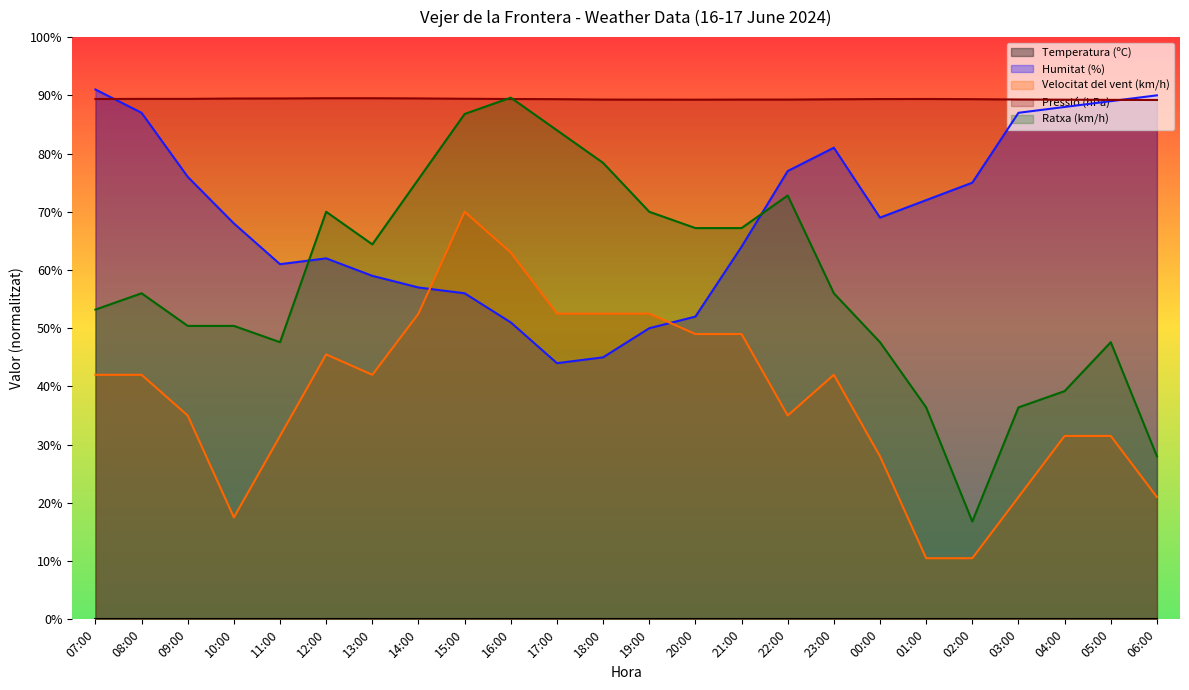

Reading left to right, what are all the values shown in this chart?

Humitat (%): 07:00=91.0	08:00=87.0	09:00=76.0	10:00=68.0	11:00=61.0	12:00=62.0	13:00=59.0	14:00=57.0	15:00=56.0	16:00=51.0	17:00=44.0	18:00=45.0	19:00=50.0	20:00=52.0	21:00=64.0	22:00=77.0	23:00=81.0	00:00=69.0	01:00=72.0	02:00=75.0	03:00=87.0	04:00=88.0	05:00=89.0	06:00=90.0
Velocitat del vent (km/h): 07:00=42.0	08:00=42.0	09:00=35.0	10:00=17.5	11:00=31.5	12:00=45.5	13:00=42.0	14:00=52.5	15:00=70.0	16:00=63.0	17:00=52.5	18:00=52.5	19:00=52.5	20:00=49.0	21:00=49.0	22:00=35.0	23:00=42.0	00:00=28.0	01:00=10.5	02:00=10.5	03:00=21.0	04:00=31.5	05:00=31.5	06:00=21.0
Pressió (hPa): 07:00=89.4	08:00=89.4	09:00=89.4	10:00=89.5	11:00=89.5	12:00=89.5	13:00=89.5	14:00=89.5	15:00=89.4	16:00=89.4	17:00=89.3	18:00=89.3	19:00=89.3	20:00=89.2	21:00=89.3	22:00=89.3	23:00=89.3	00:00=89.4	01:00=89.4	02:00=89.3	03:00=89.3	04:00=89.2	05:00=89.2	06:00=89.2
Ratxa (km/h): 07:00=53.2	08:00=56.0	09:00=50.4	10:00=50.4	11:00=47.6	12:00=70.0	13:00=64.4	14:00=75.6	15:00=86.8	16:00=89.6	17:00=84.0	18:00=78.4	19:00=70.0	20:00=67.2	21:00=67.2	22:00=72.8	23:00=56.0	00:00=47.6	01:00=36.4	02:00=16.8	03:00=36.4	04:00=39.2	05:00=47.6	06:00=28.0